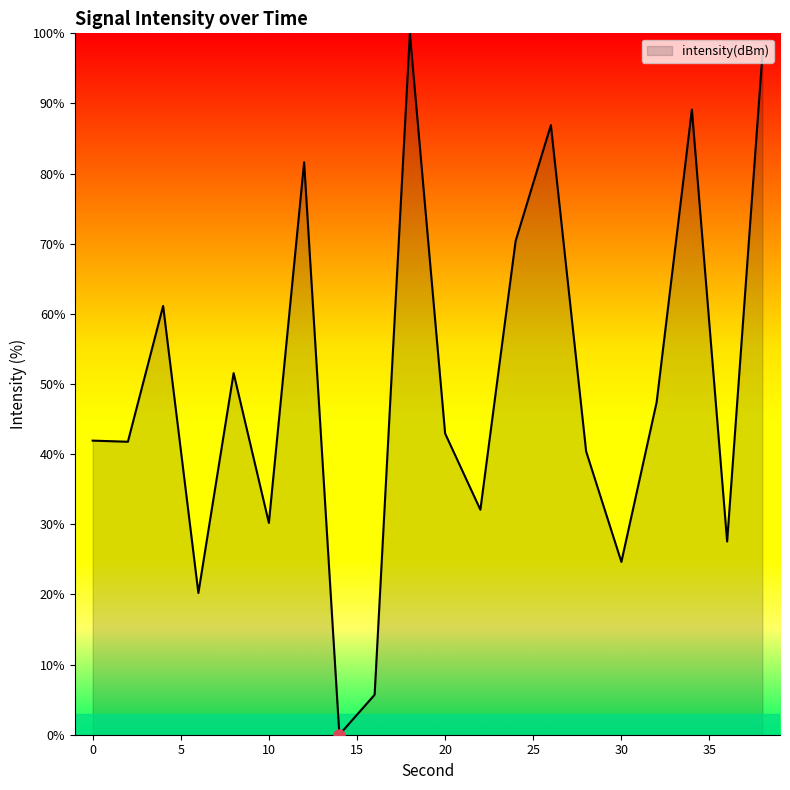

Which label corresponds to the largest value in the chart?

18